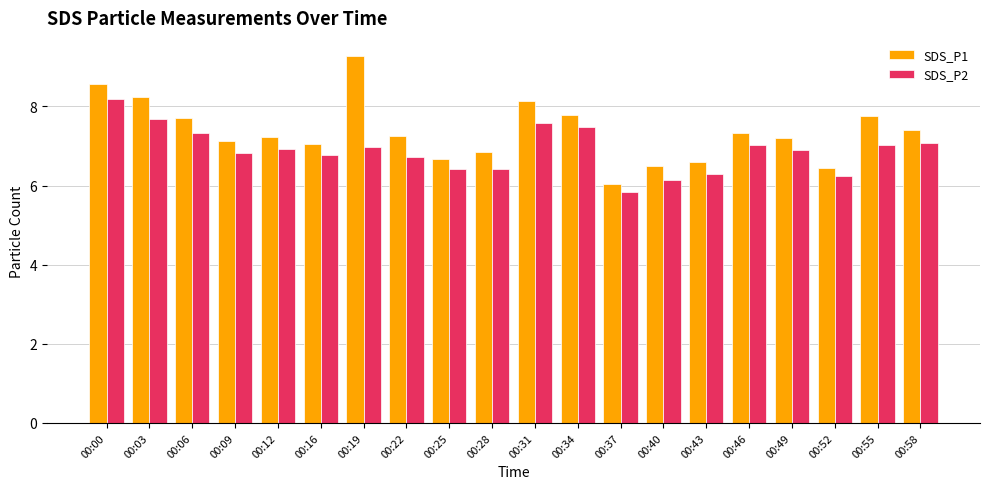

At how many categories does at least one series exceed 7?

14